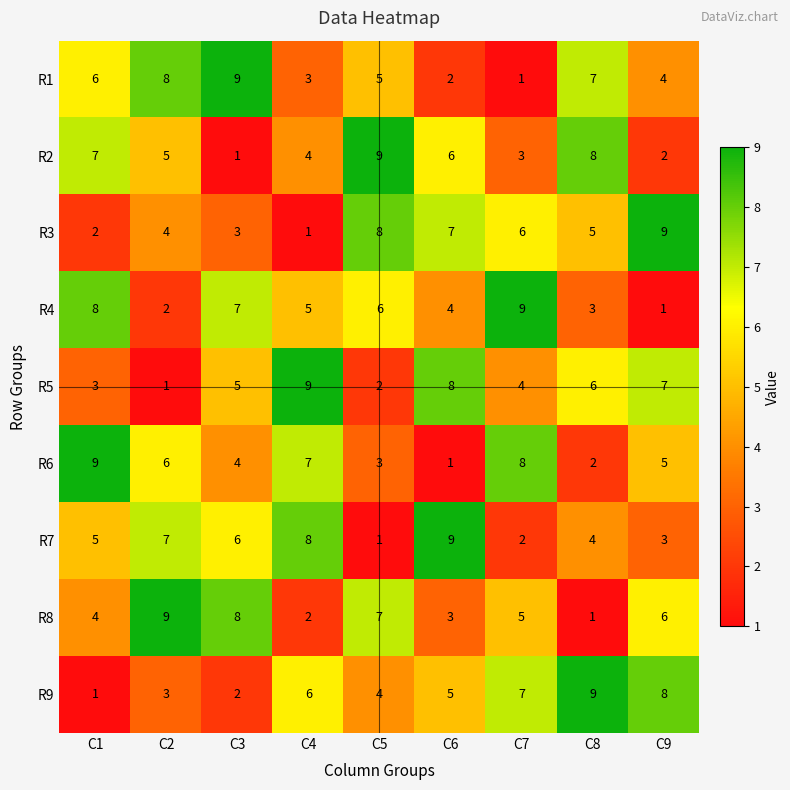

What is the difference between the maximum and minimum values in the R4 series?

8